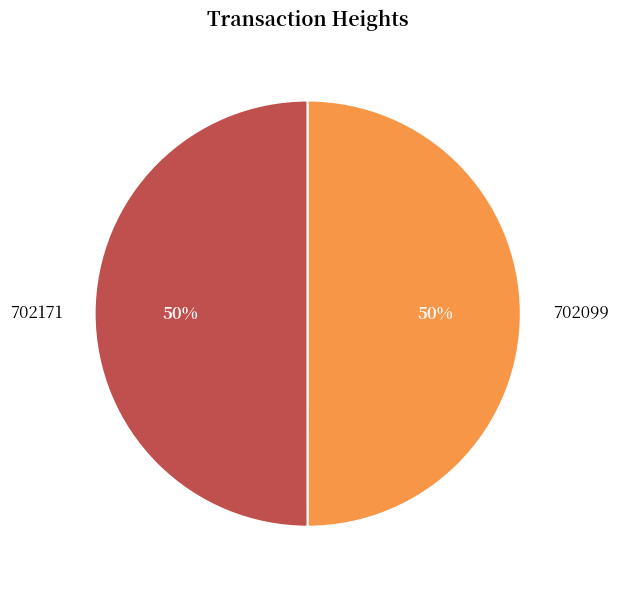

Is the sum of 702099 and 702171 greater than half?

Yes